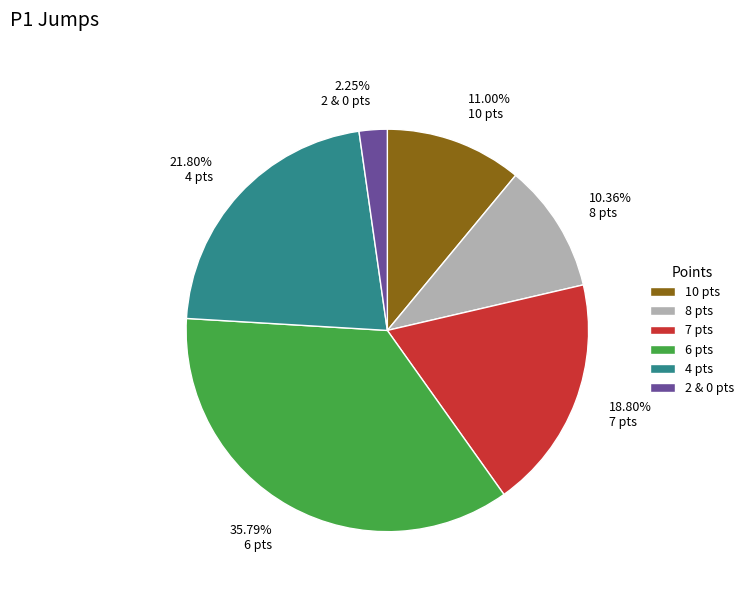

How many segments does this pie chart have?

6